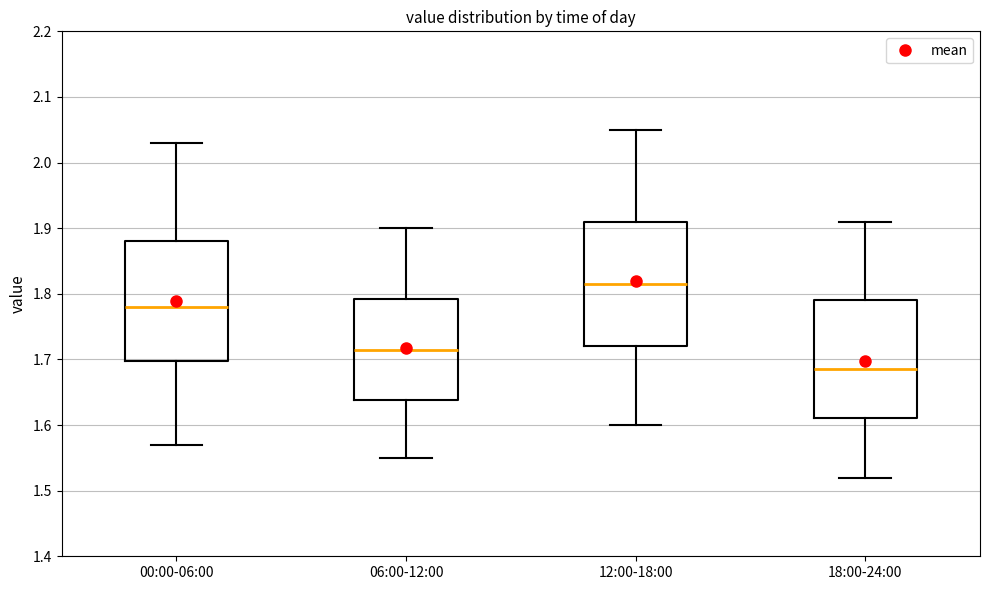

Reading left to right, transcribe this box plot: for each box, give where its median line is, the range the box spans, and where its two whiskers end, as read against the y-axis. The values are not printed on the chart, so give them approximately, as read against the axis.

00:00-06:00: median 1.78, box 1.70 to 1.88, whiskers 1.57 to 2.03
06:00-12:00: median 1.72, box 1.64 to 1.79, whiskers 1.55 to 1.90
12:00-18:00: median 1.82, box 1.72 to 1.91, whiskers 1.60 to 2.05
18:00-24:00: median 1.69, box 1.61 to 1.79, whiskers 1.52 to 1.91